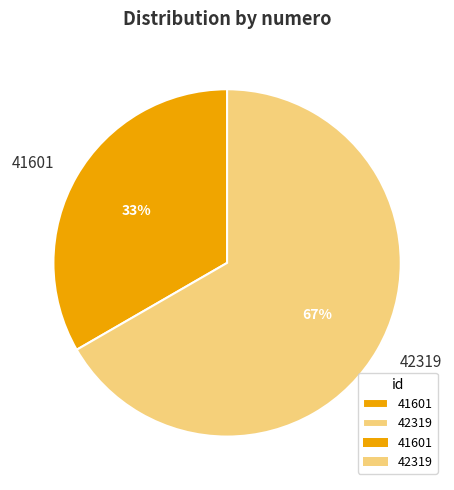

Which category has the biggest portion of the pie?

42319